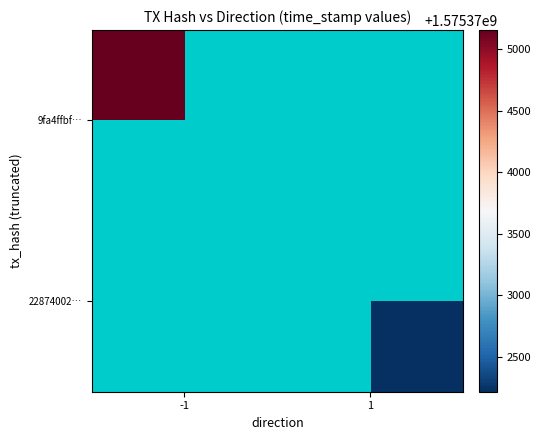

What is the greatest value displayed?

1575375157.0